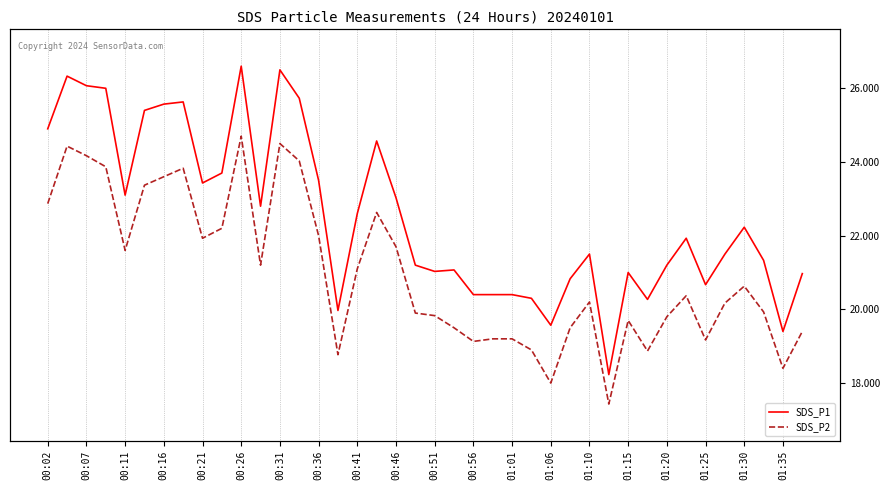

How many data points in SDS_P2 are less than 20?

18